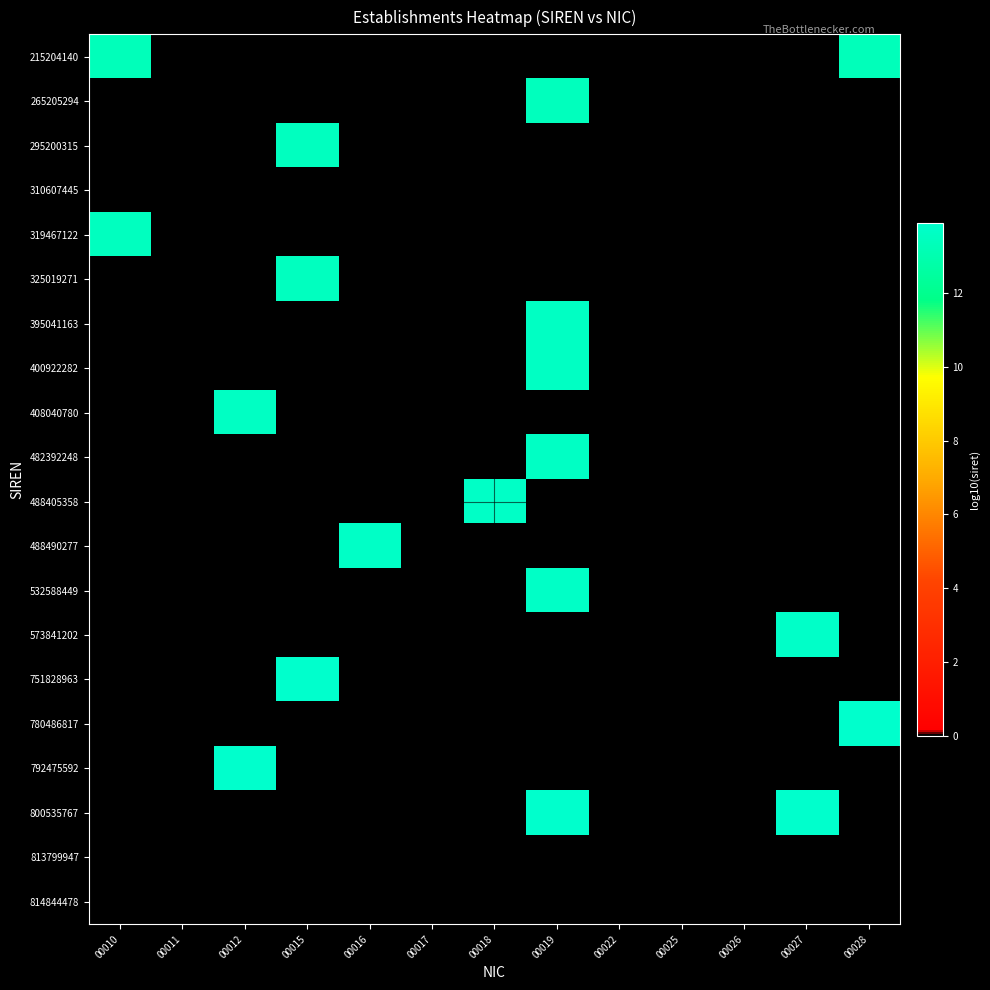

How many data points does each series have?

13